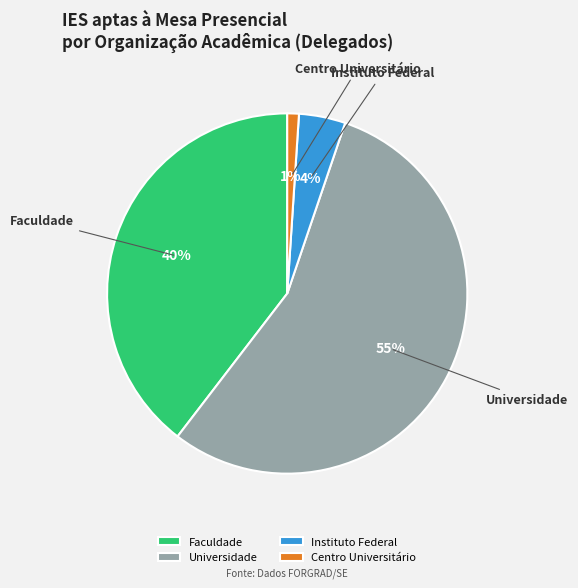

Do Instituto Federal and Faculdade together represent more than half of the pie?

No